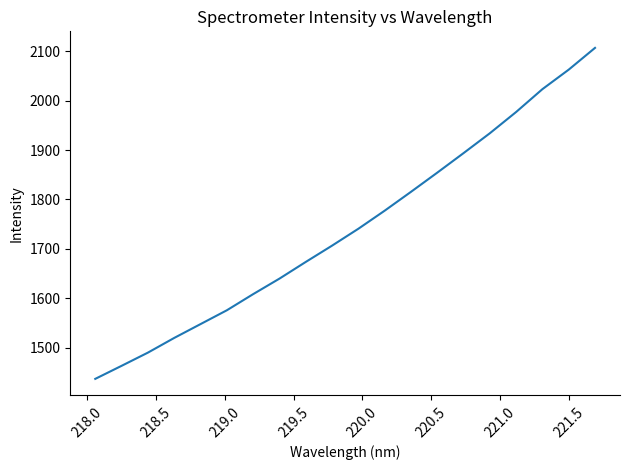

Reading right to left, list all the values displayed in this chart.

2107.1	2063.0	2023.5	1977.3	1934.2	1894.0	1854.4	1815.5	1777.4	1740.8	1706.6	1673.5	1639.8	1608.3	1575.6	1547.6	1519.6	1489.8	1463.1	1436.7